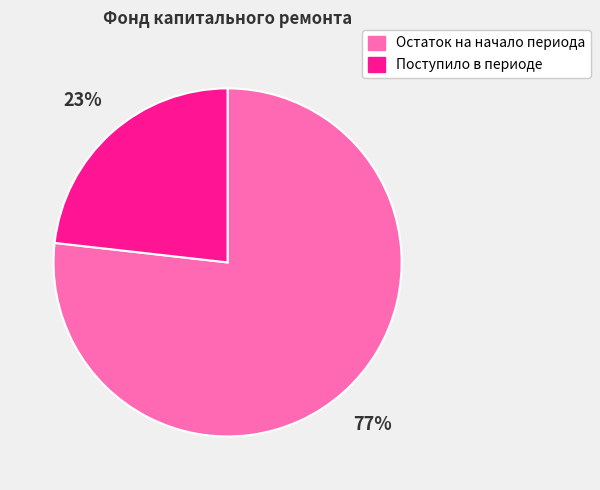

To the nearest percent, what portion does Поступило в периоде represent?

23%